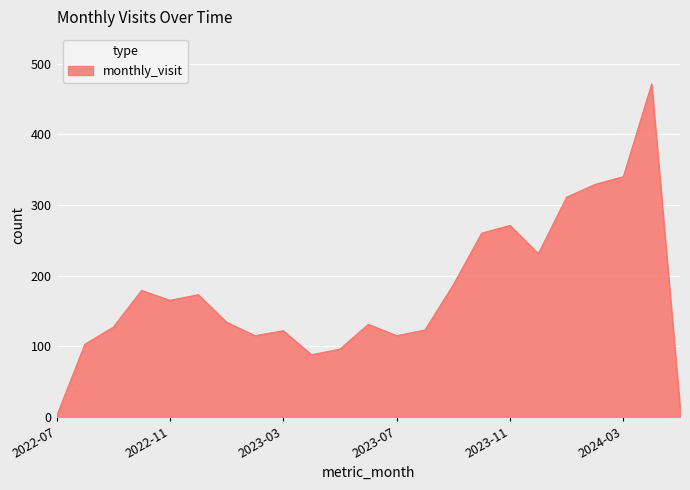

How many interior local peaks (higher than both neighbors) does the data have?

6